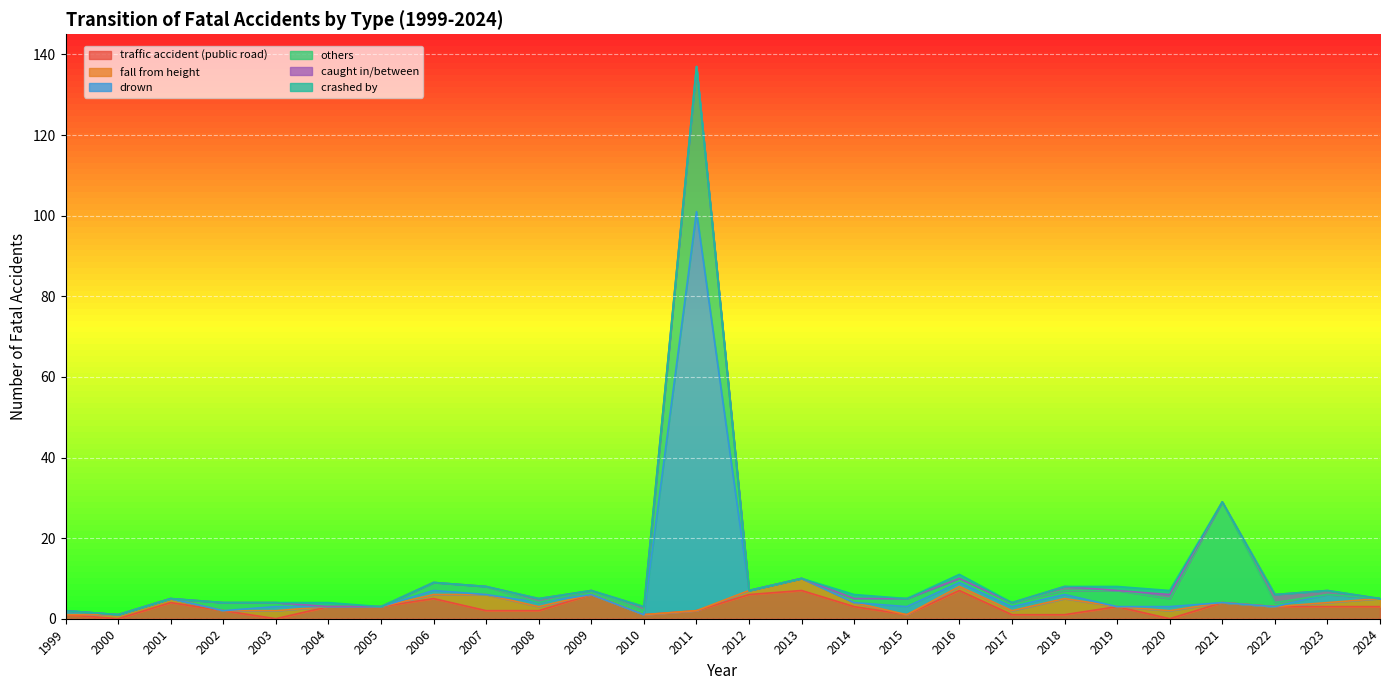

Reading right to left, what are all the values shown in this chart?

traffic accident (public road): 2024=3	2023=3	2022=3	2021=4	2020=0	2019=3	2018=1	2017=1	2016=7	2015=1	2014=3	2013=7	2012=6	2011=2	2010=1	2009=6	2008=2	2007=2	2006=5	2005=3	2004=3	2003=0	2002=2	2001=4	2000=0	1999=1
fall from height: 2024=2	2023=1	2022=0	2021=0	2020=2	2019=0	2018=4	2017=1	2016=1	2015=0	2014=1	2013=3	2012=1	2011=0	2010=0	2009=0	2008=1	2007=4	2006=1	2005=0	2004=0	2003=2	2002=0	2001=1	2000=1	1999=0
drown: 2024=0	2023=2	2022=0	2021=0	2020=1	2019=0	2018=1	2017=1	2016=1	2015=2	2014=0	2013=0	2012=0	2011=99	2010=0	2009=0	2008=1	2007=0	2006=1	2005=0	2004=0	2003=1	2002=0	2001=0	2000=0	1999=1
others: 2024=0	2023=0	2022=1	2021=25	2020=2	2019=4	2018=1	2017=1	2016=1	2015=2	2014=1	2013=0	2012=0	2011=36	2010=1	2009=1	2008=0	2007=2	2006=2	2005=0	2004=0	2003=1	2002=2	2001=0	2000=0	1999=0
caught in/between: 2024=0	2023=1	2022=2	2021=0	2020=1	2019=0	2018=1	2017=0	2016=0	2015=0	2014=0	2013=0	2012=0	2011=0	2010=1	2009=0	2008=1	2007=0	2006=0	2005=0	2004=0	2003=0	2002=0	2001=0	2000=0	1999=0
crashed by: 2024=0	2023=0	2022=0	2021=0	2020=1	2019=1	2018=0	2017=0	2016=1	2015=0	2014=1	2013=0	2012=0	2011=0	2010=0	2009=0	2008=0	2007=0	2006=0	2005=0	2004=1	2003=0	2002=0	2001=0	2000=0	1999=0